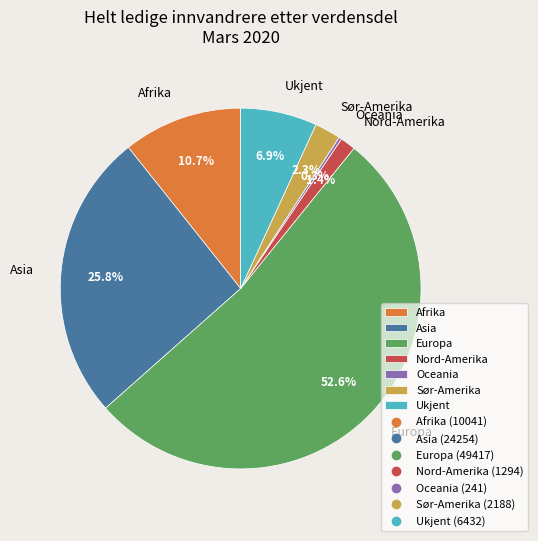

What percentage is the Sør-Amerika slice, to the nearest percent?

2%